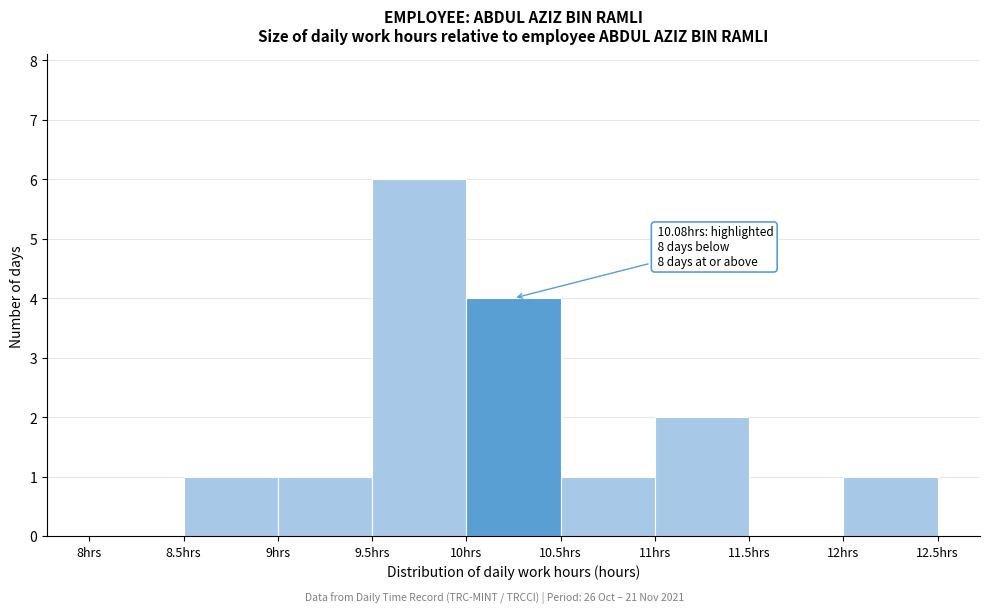

Over which range of the x-axis is the bar tallest?

9.5 to 10.0